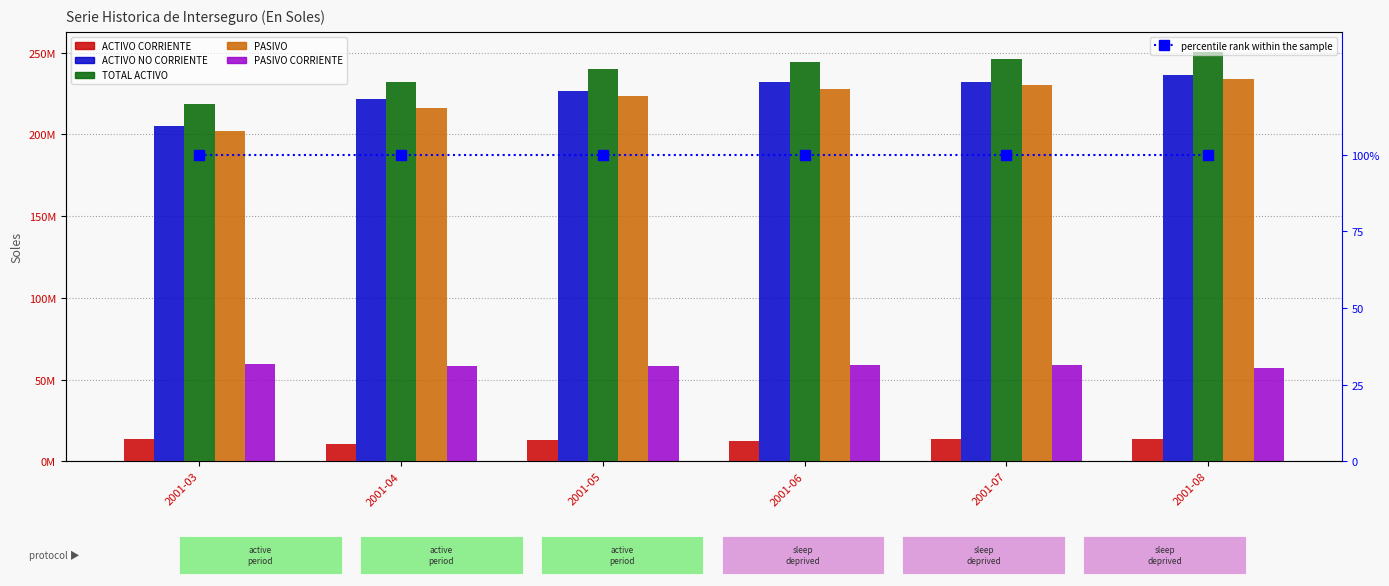

Reading left to right, what are all the values shown in this chart?

ACTIVO CORRIENTE: 2001-03=13705630.7	2001-04=10756465.9	2001-05=12896872.6	2001-06=12179655.9	2001-07=13944344.9	2001-08=13667395.3
ACTIVO NO CORRIENTE: 2001-03=204892732.1	2001-04=221431835.0	2001-05=226847348.2	2001-06=232319917.5	2001-07=232233675.6	2001-08=236564406.6
TOTAL ACTIVO: 2001-03=218598362.8	2001-04=232188301.0	2001-05=239744220.8	2001-06=244499573.5	2001-07=246178020.5	2001-08=250231801.8
PASIVO: 2001-03=201985536.3	2001-04=215887042.8	2001-05=223787278.7	2001-06=227970081.2	2001-07=230330312.0	2001-08=233638954.0
PASIVO CORRIENTE: 2001-03=59449138.0	2001-04=58428666.5	2001-05=58212365.7	2001-06=58677285.7	2001-07=58740911.6	2001-08=57095918.5
percentile rank within the sample: 2001-03=1.0	2001-04=1.0	2001-05=1.0	2001-06=1.0	2001-07=1.0	2001-08=1.0